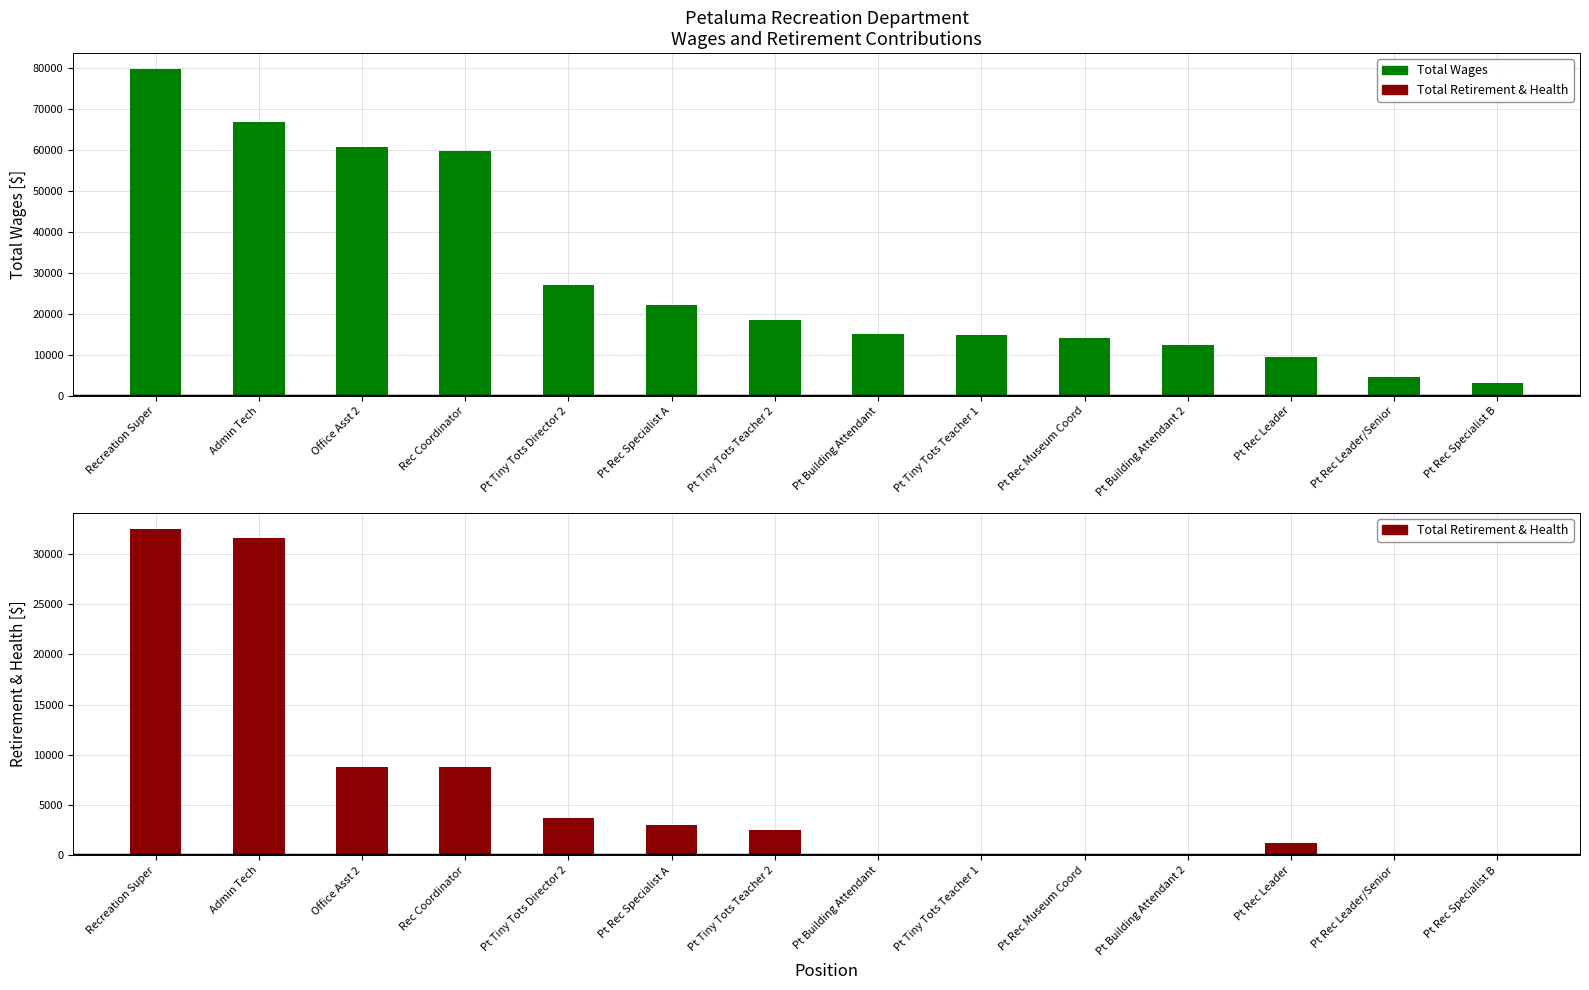

List the series in order of their overall mean, highest first.

Total Wages, Total Retirement & Health Contribution